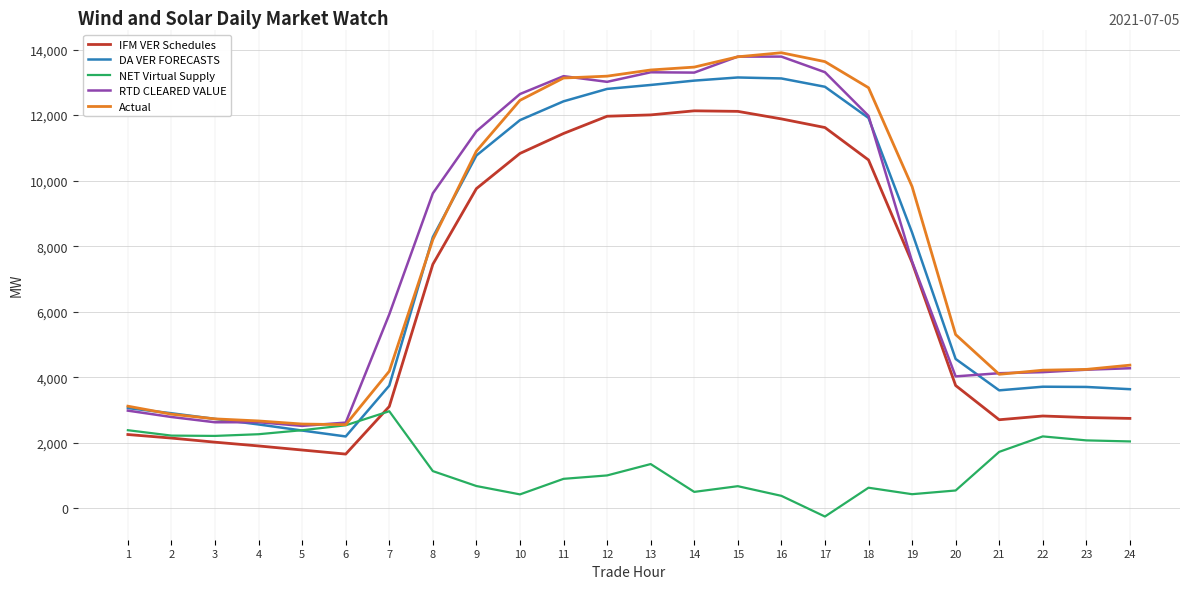

What is the difference between the highest and lowest values at 9?

10825.3